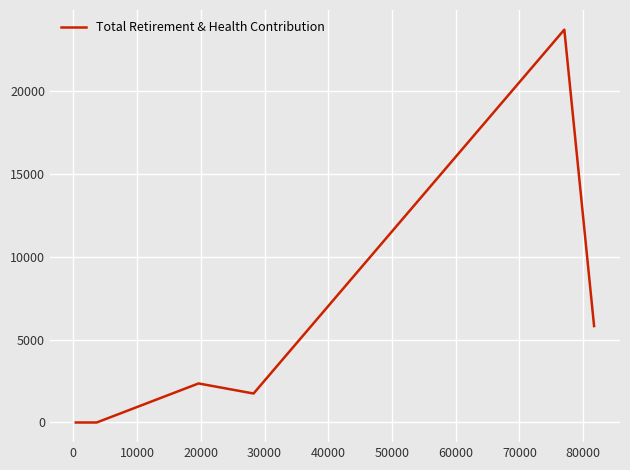

What is the sum of all values?

33600